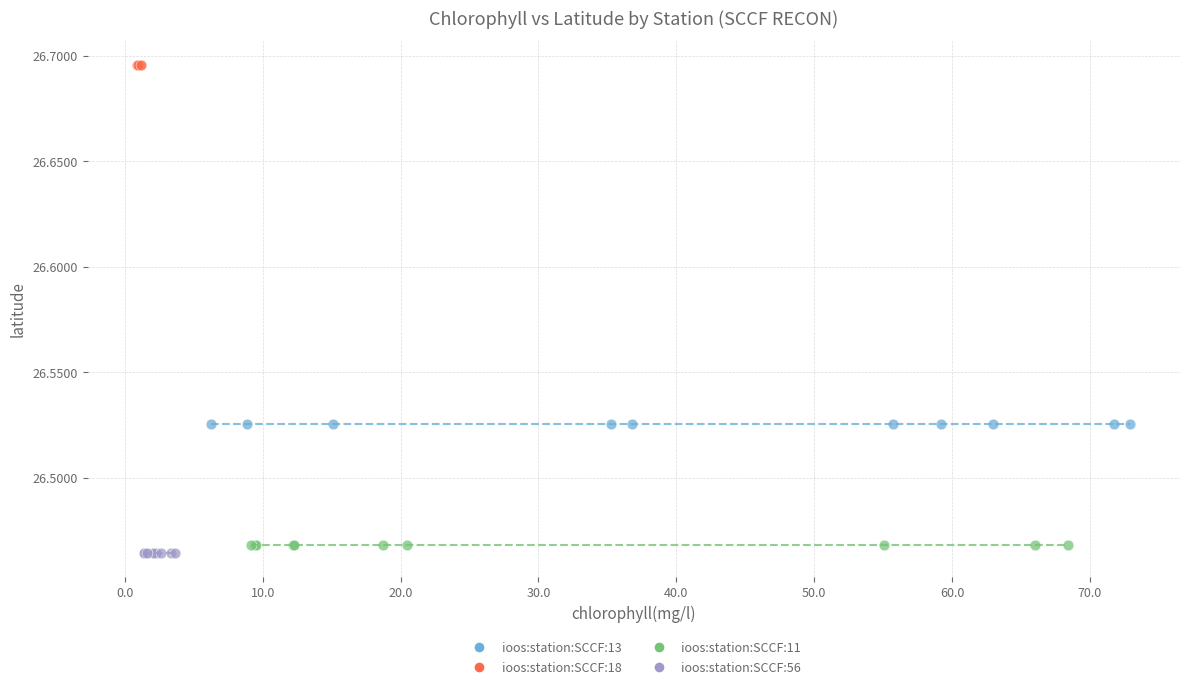

Which series contains the highest Y value?

ioos:station:SCCF:18